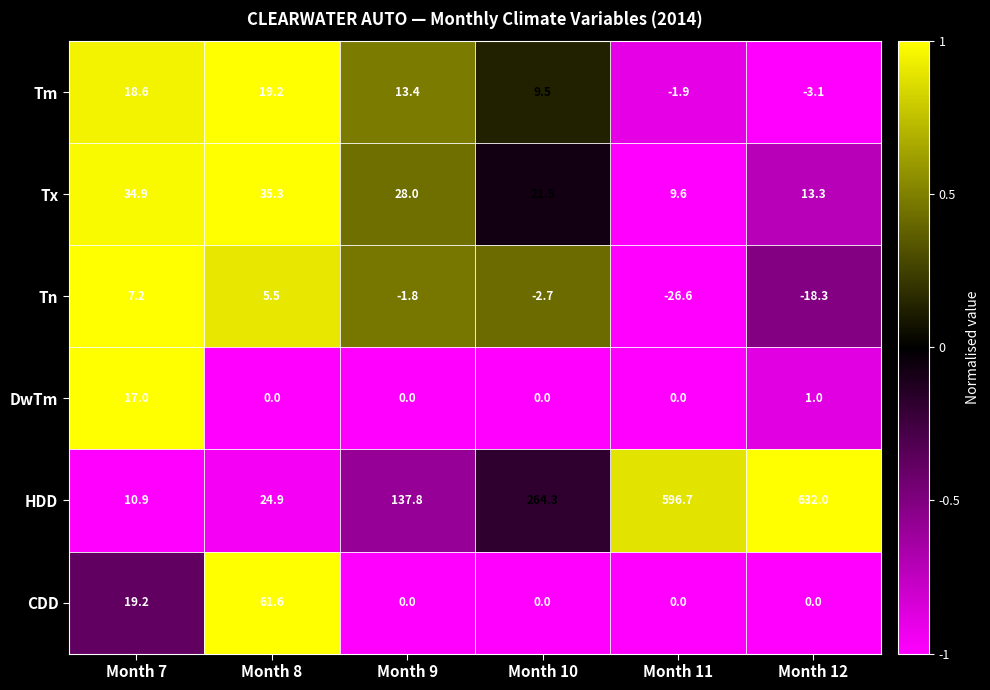

What is the greatest value displayed?

632.0